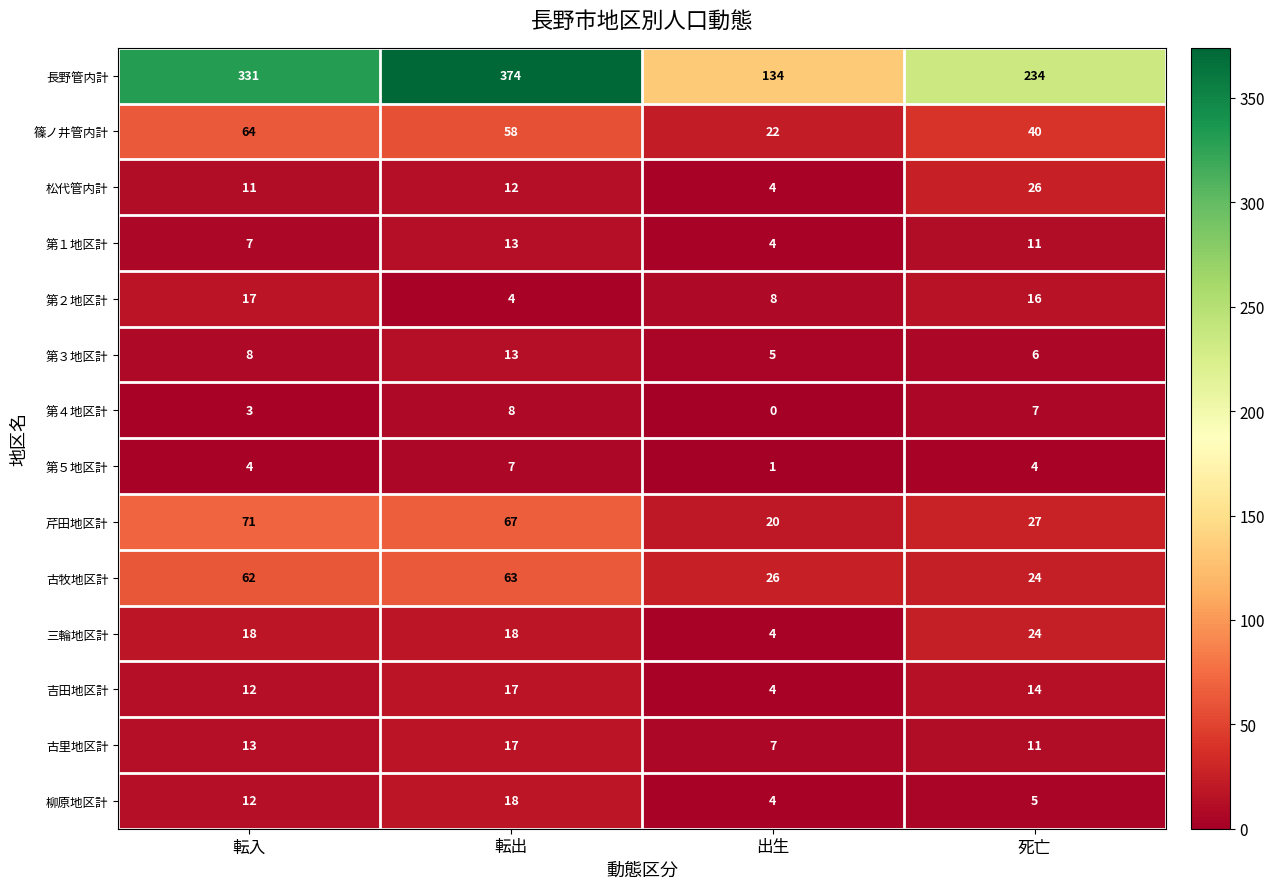

At which label does 芹田地区計 first exceed 67?

転入